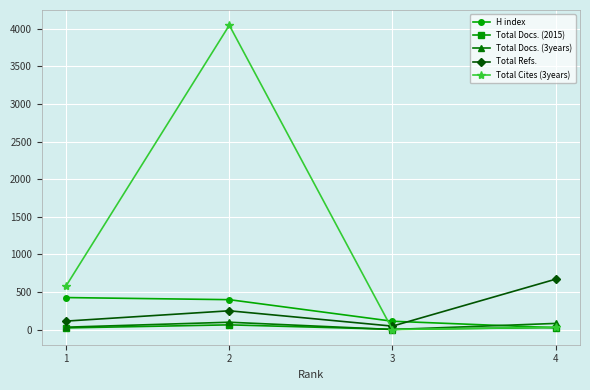

Count the Total Refs. values in the range 112 to 669.

3